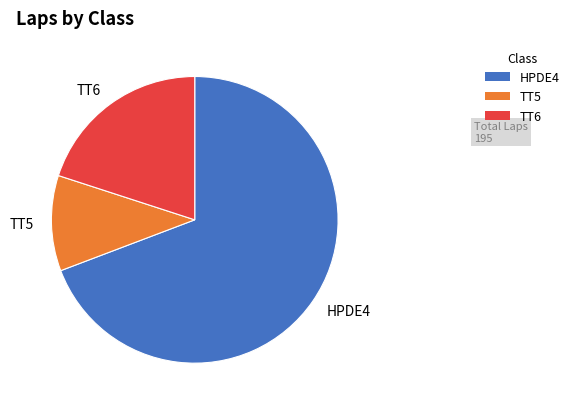

Which category has the smallest portion of the pie?

TT5